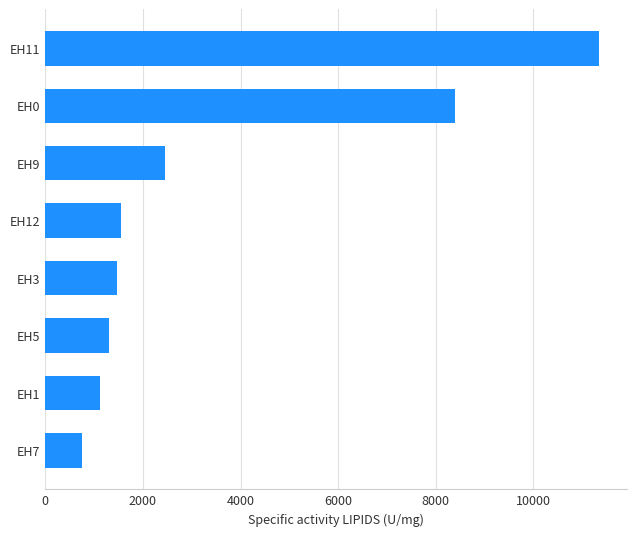

What is the average value?

3550.2